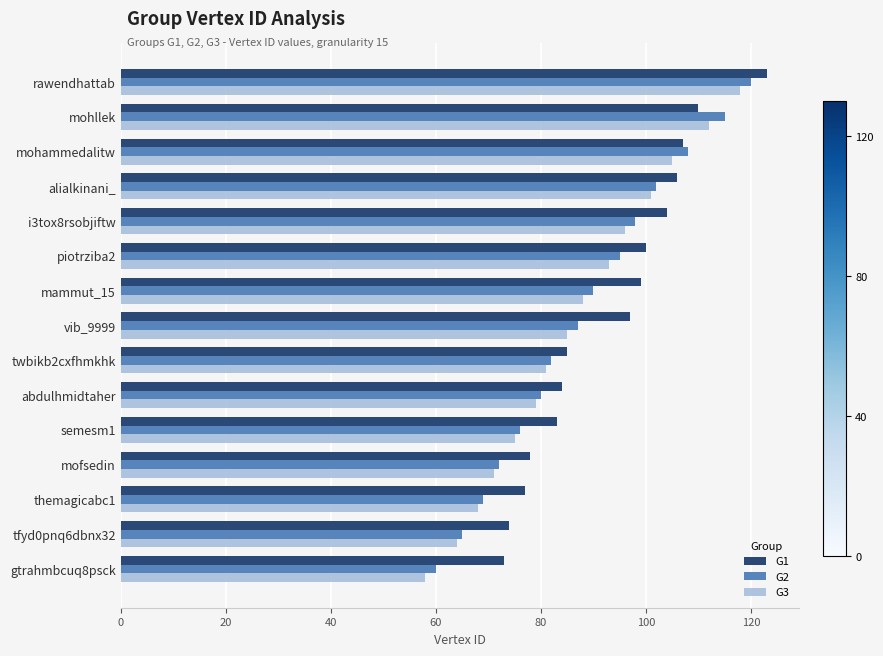

At which category is the sum across all series the highest?

rawendhattab